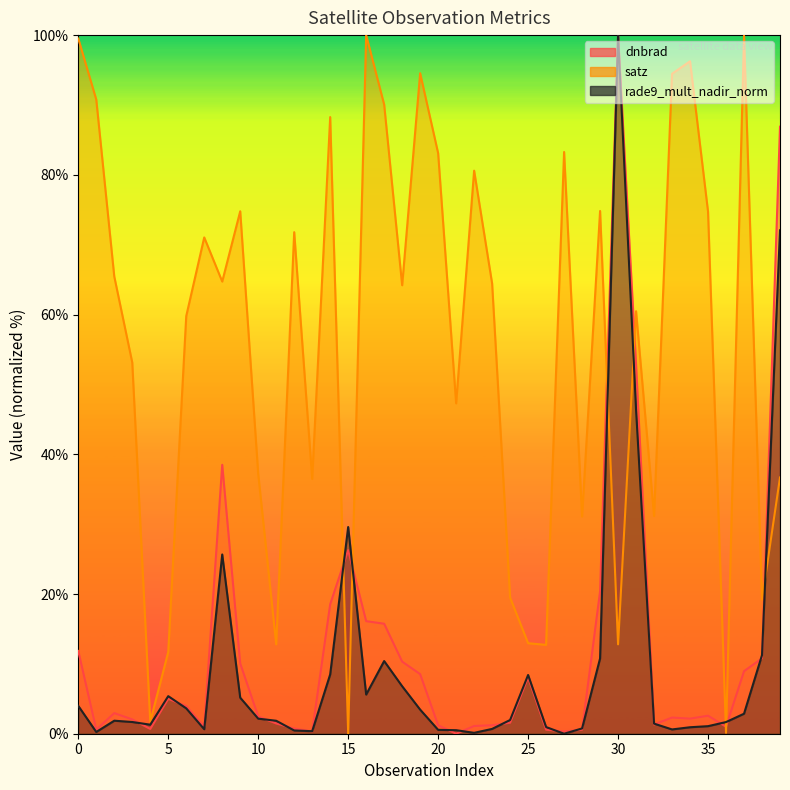

Which series has the largest total across all categories?

satz